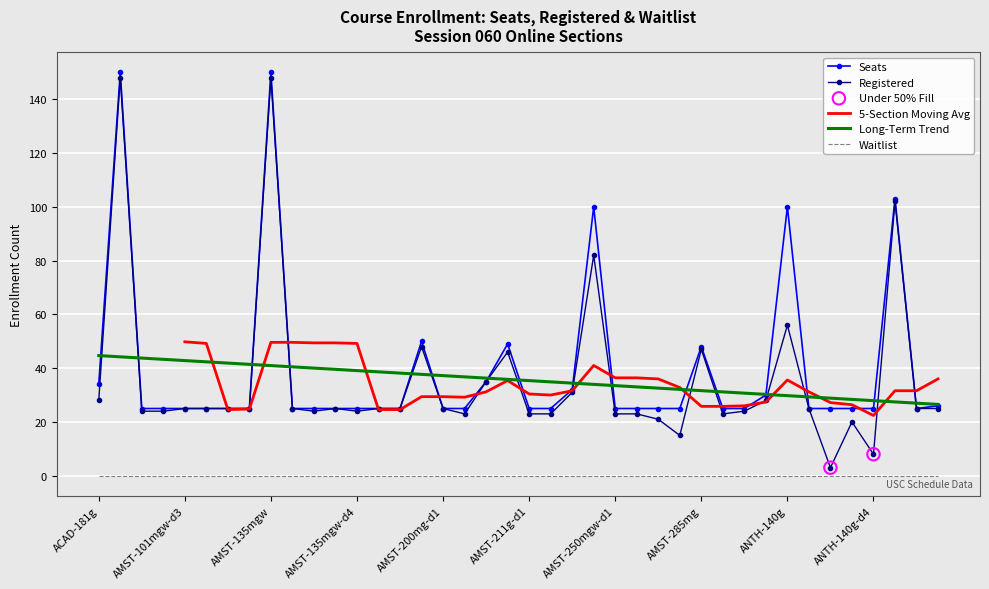

Which series reaches the minimum Y coordinate?

Registered